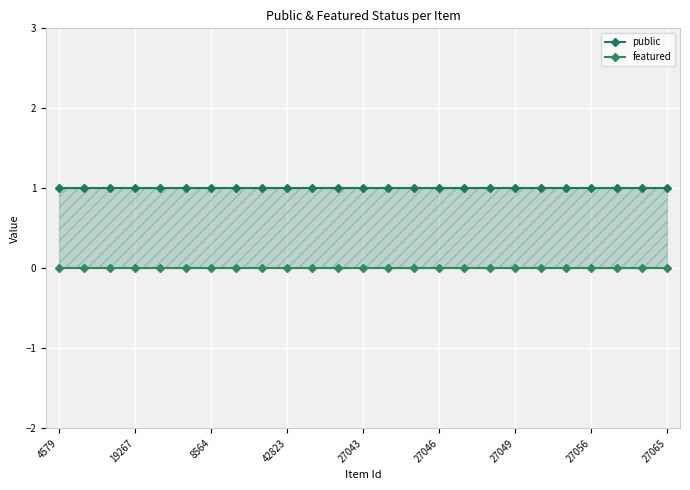

Does the chart display data point markers on the line(s)?

Yes